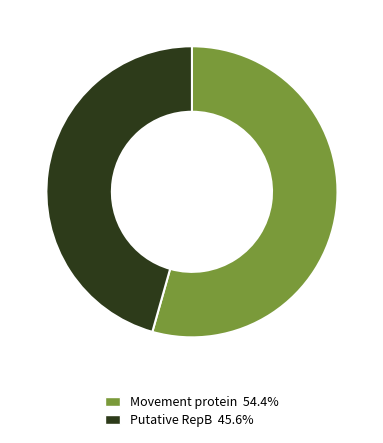

Approximately how many times larger is the value at Putative RepB 45.6% compared to Movement protein 54.4%?

0.8